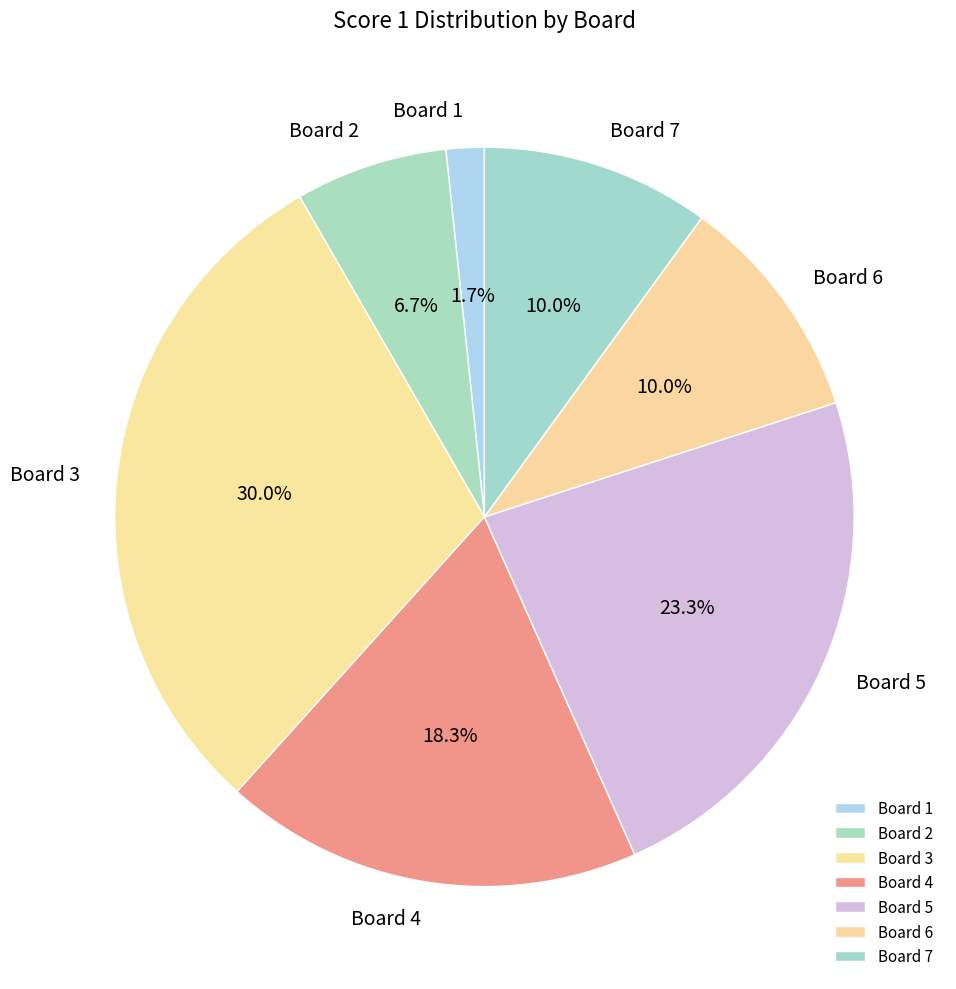

How many segments does this pie chart have?

7